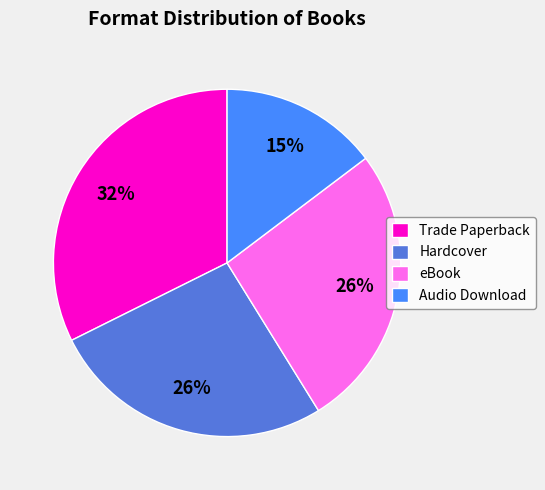

To the nearest percent, what is the average slice percentage?

25%